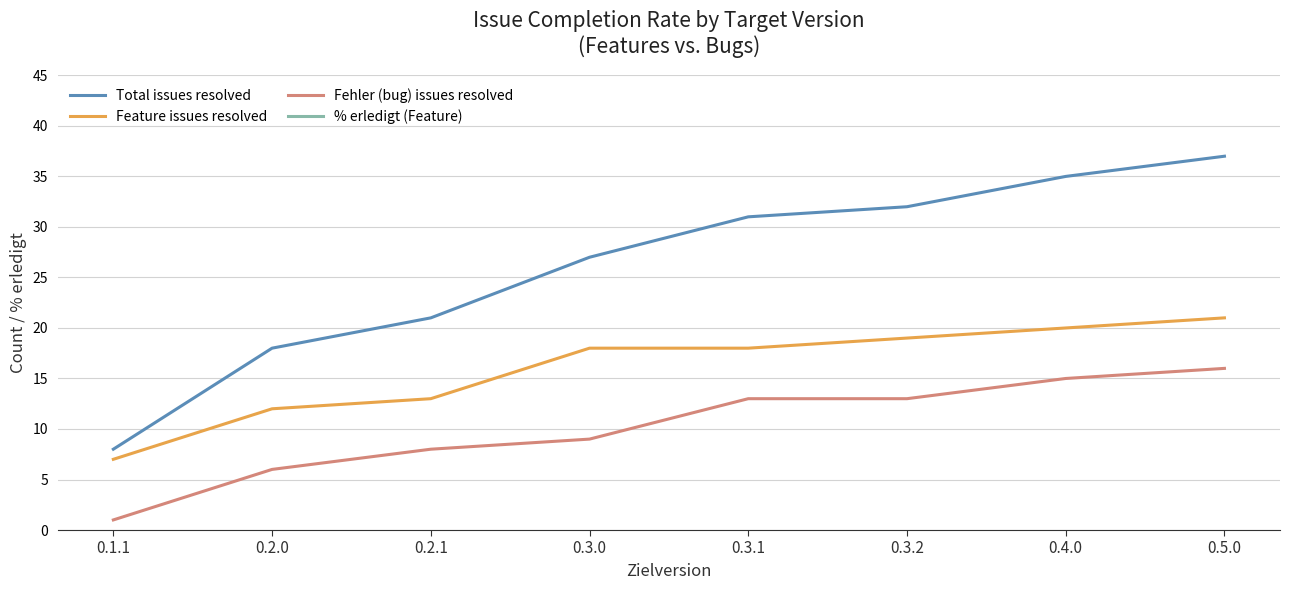

At which label does % erledigt (Feature) reach its peak?

0.1.1